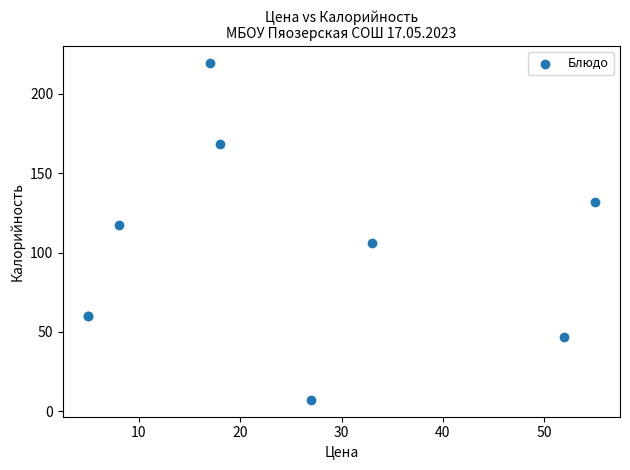

What Y value in the scatter plot is closest to 113?

117.5